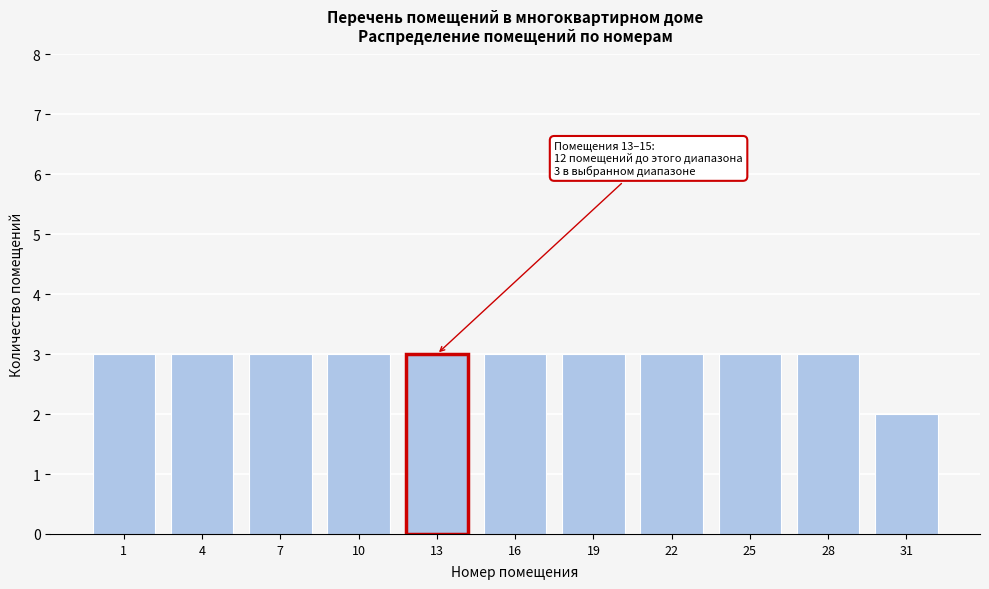

Reading left to right, what are all the values shown in this chart?

3	3	3	3	3	3	3	3	3	3	2